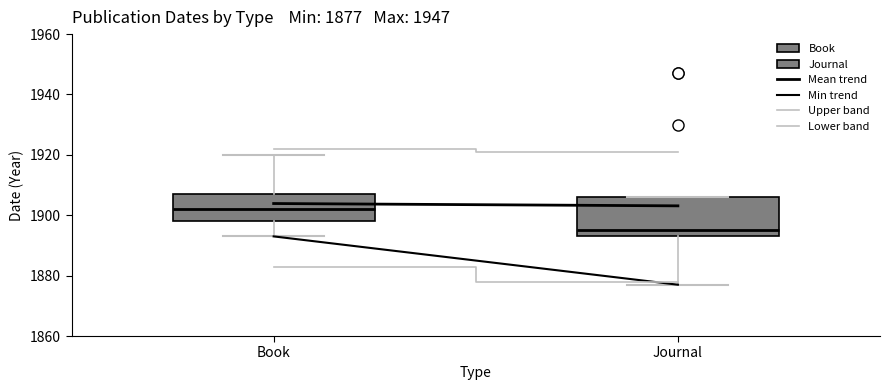

Which box's median line is the lowest?

Journal